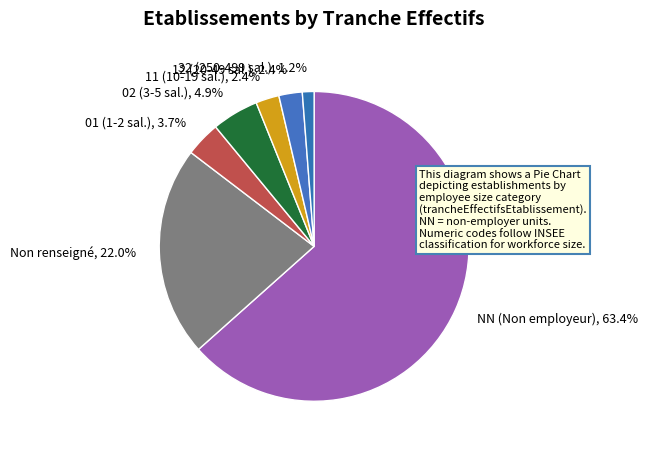

Count the number of slices in the pie.

7